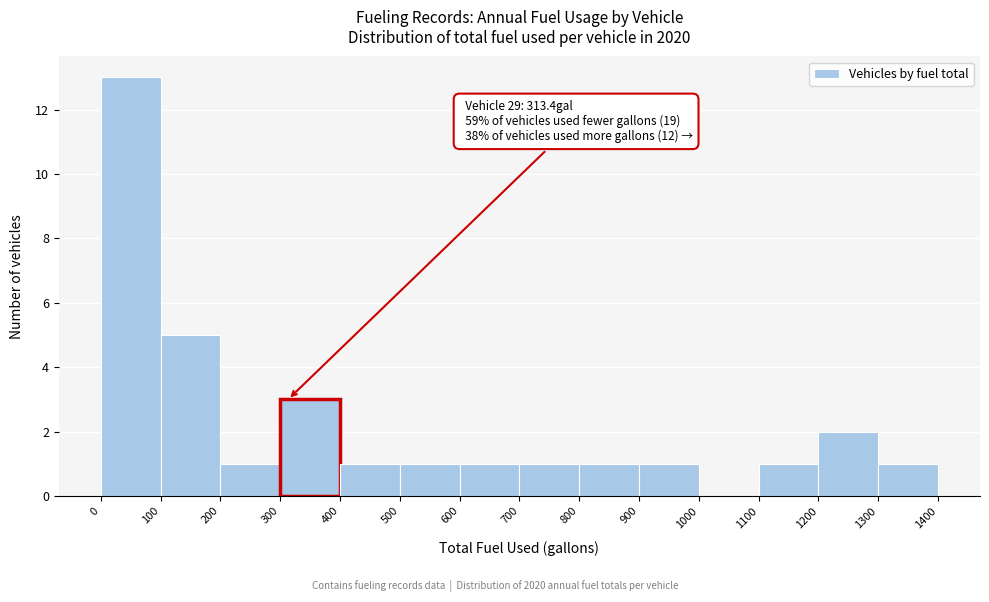

Which range on the x-axis has the tallest bar?

0 to 100